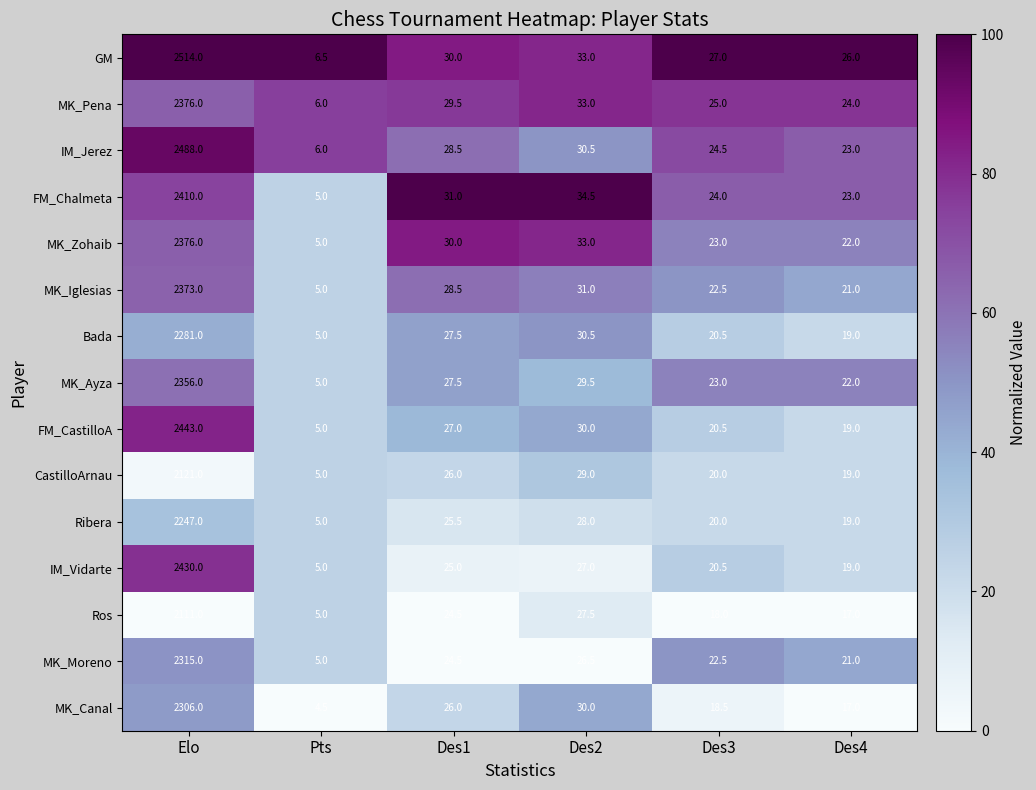

List the labels in order of MK_Iglesias value, largest first.

Elo, Des2, Des1, Des3, Des4, Pts